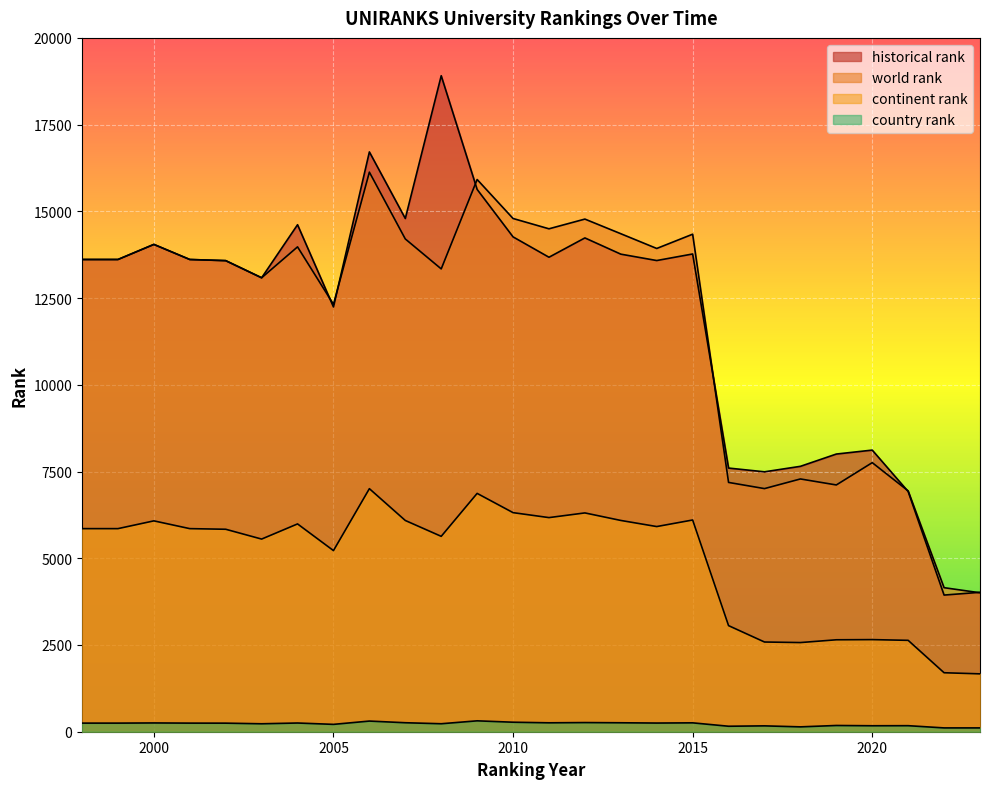

How many categories are shown in the chart?

26